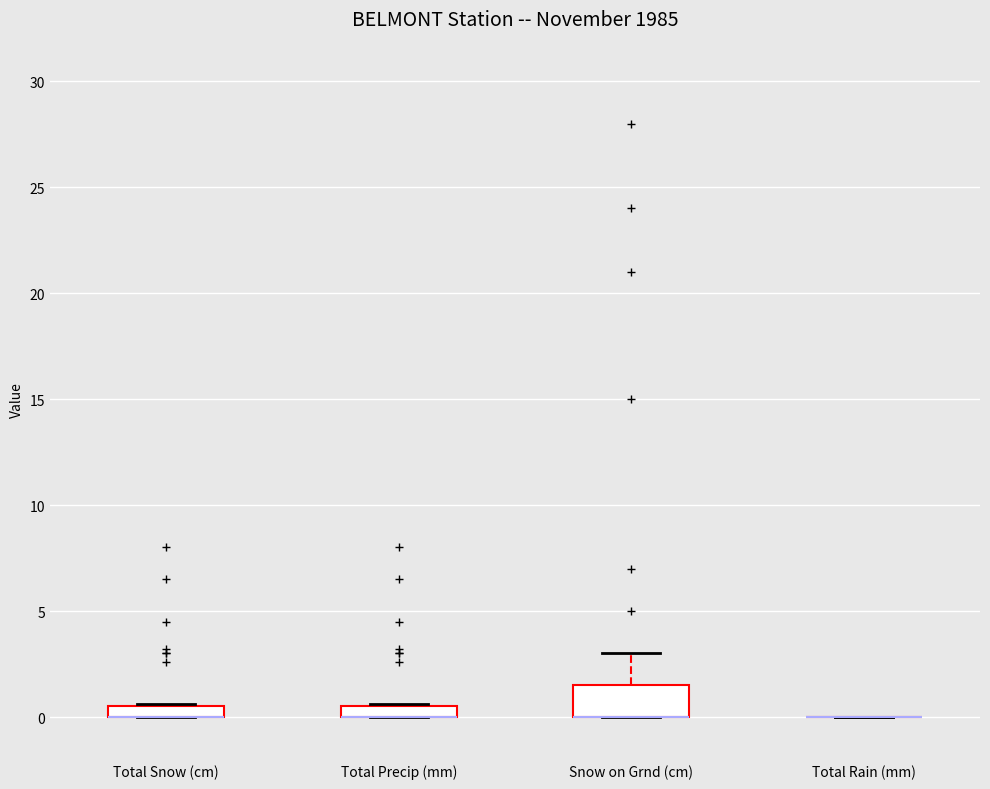

Which box is the tallest, from its lower edge to its upper edge?

Snow on Grnd (cm)